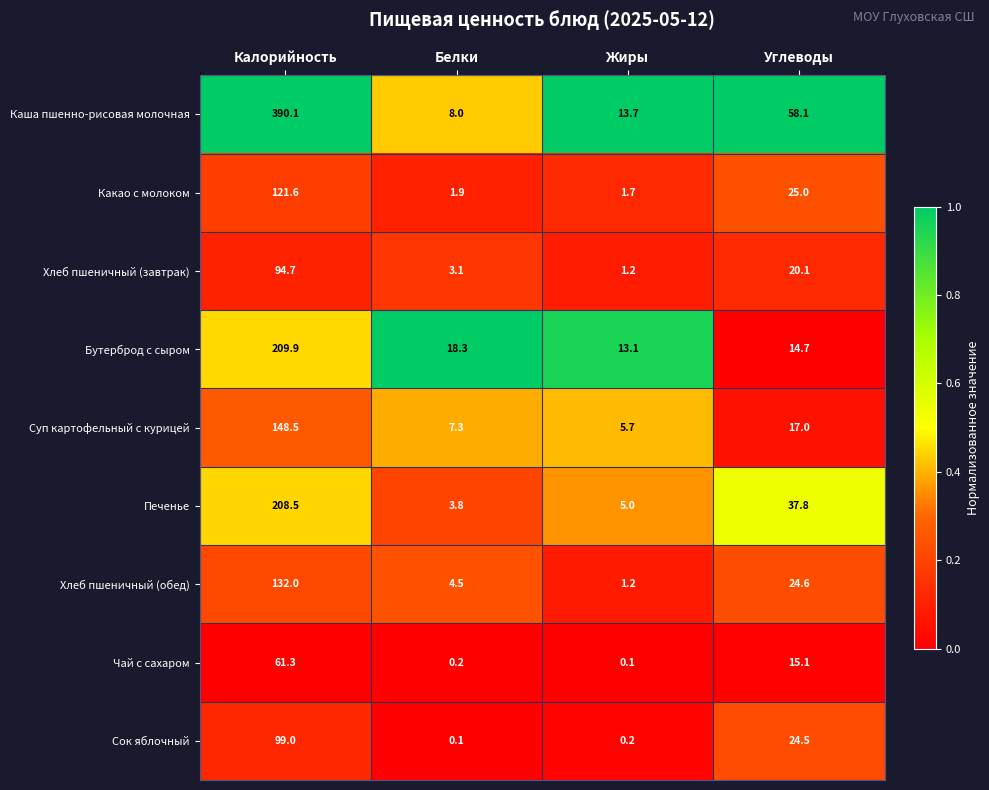

What is the difference between the highest and lowest values at Жиры?

13.6